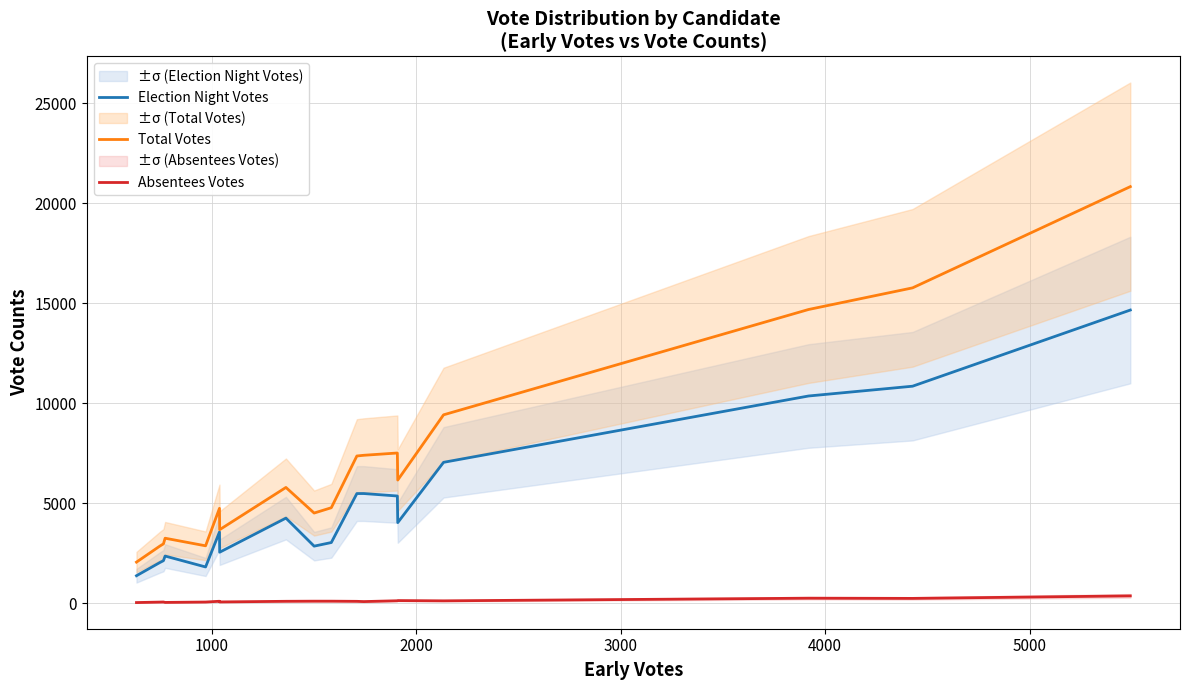

Is this an area chart (filled region under the line)?

No